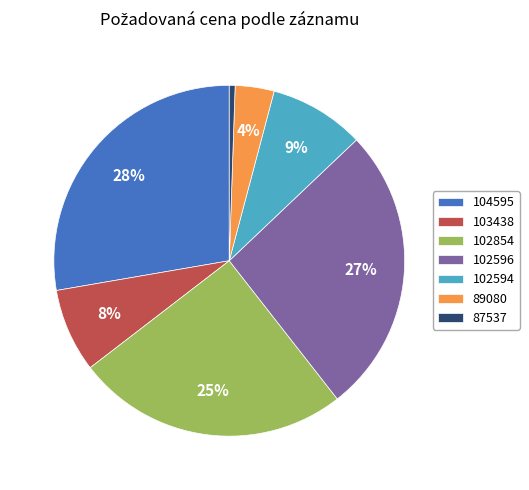

Combined, do 102854 and 103438 account for over 50%?

No